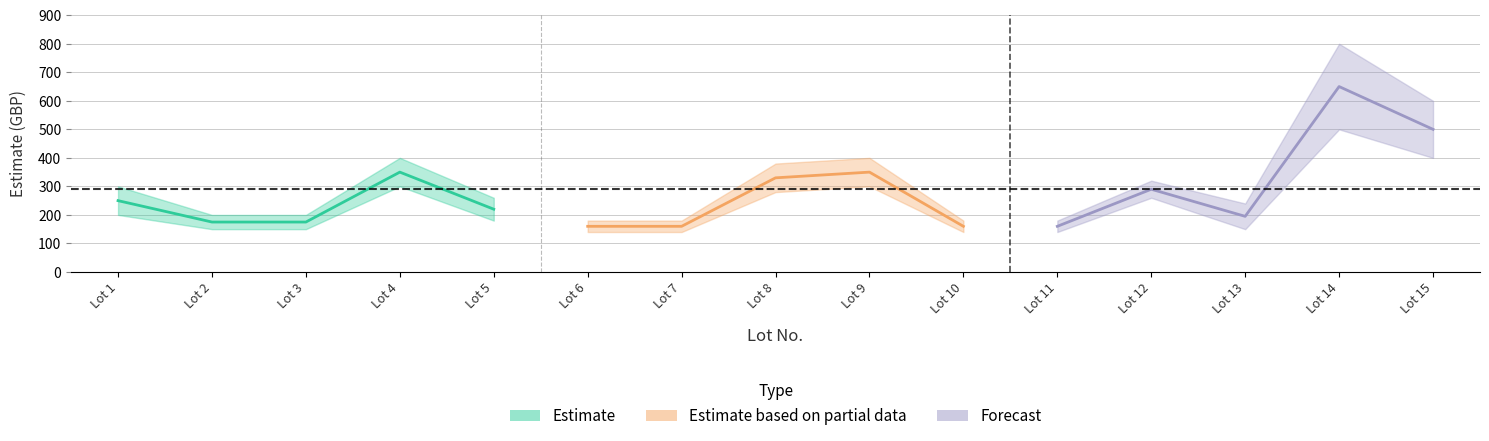

Is it true that Low Estimate equals 500 at 14?

True